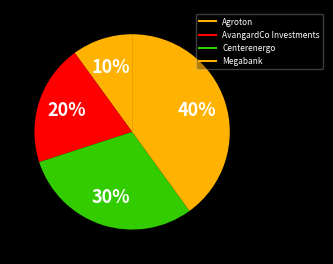

What portion of the pie excludes Centerenergo?

70.0%